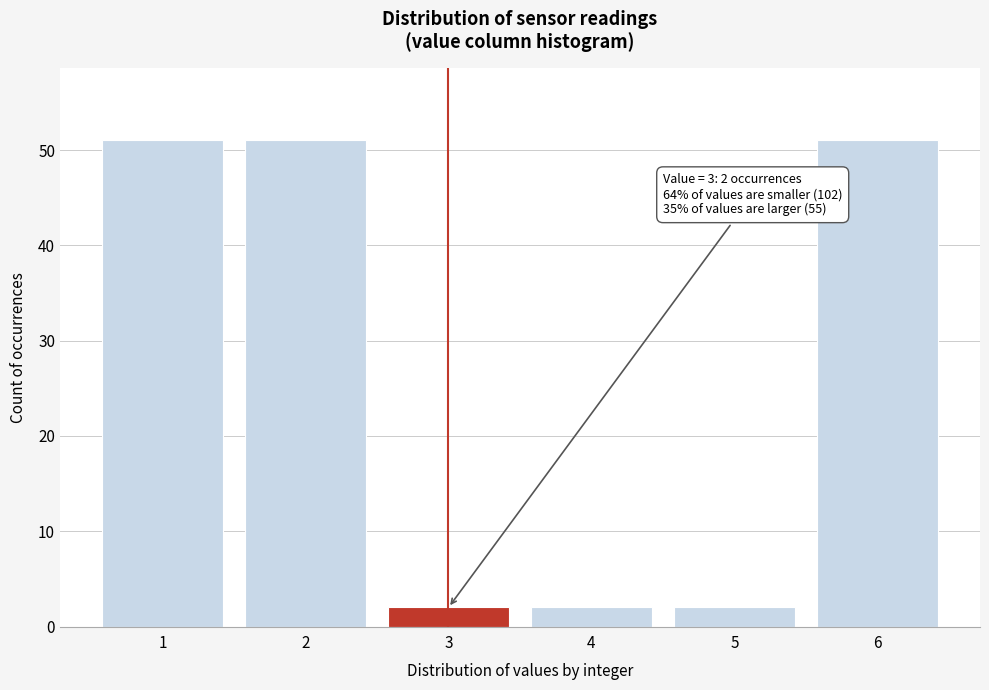

Reading left to right, list all the values displayed in this chart.

1=51	2=51	3=2	4=2	5=2	6=51